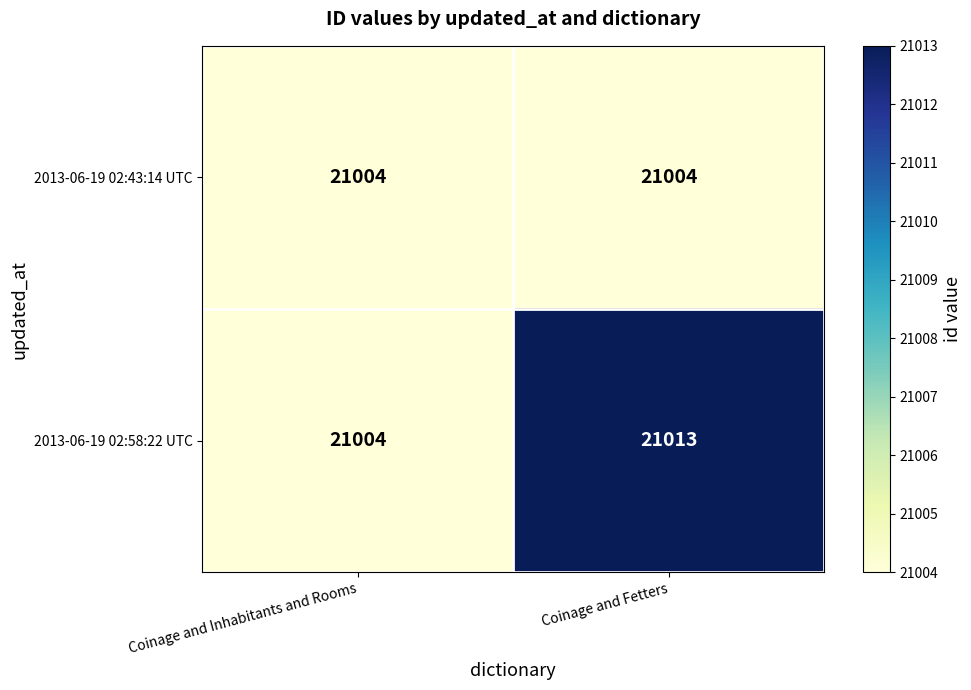

At Coinage and Fetters, list the series in order from largest to smallest.

2013-06-19 02:58:22 UTC, 2013-06-19 02:43:14 UTC